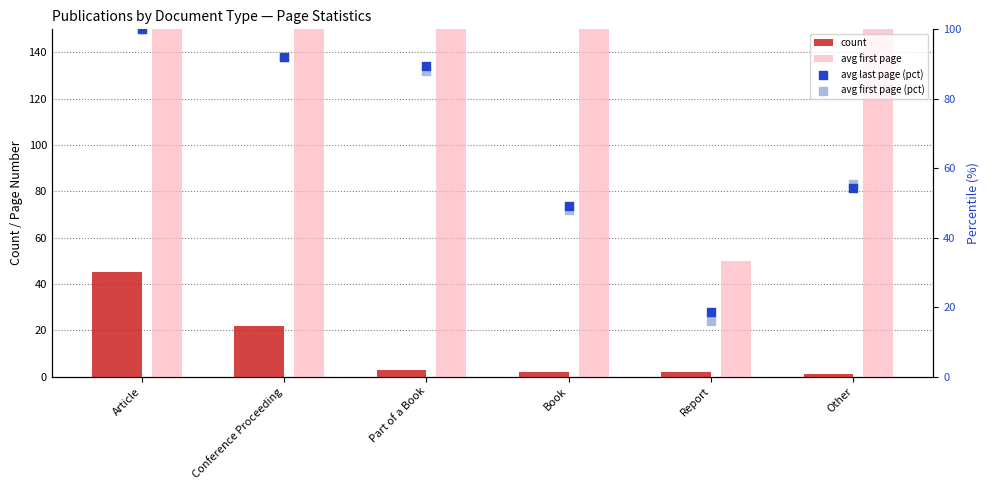

At how many categories does at least one series exceed 158?

4